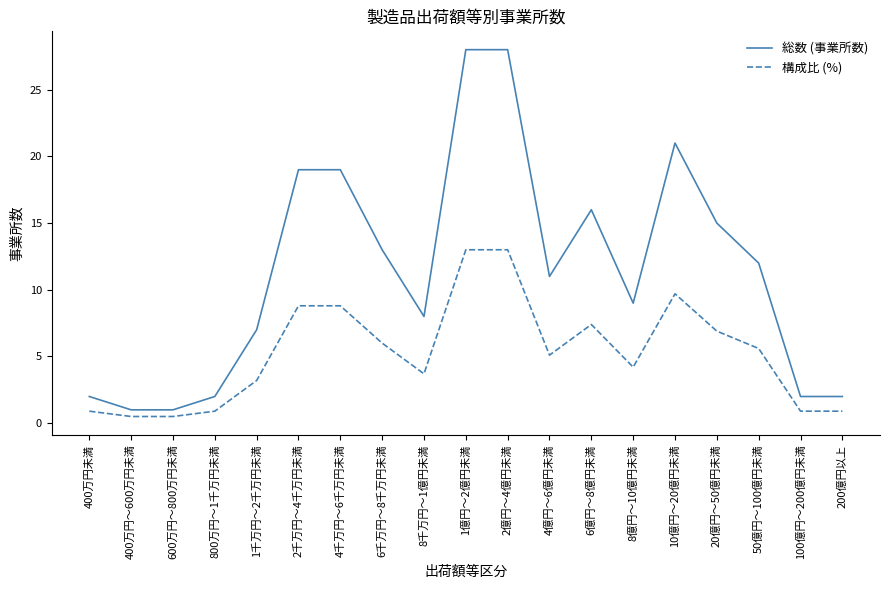

List the series in order of their peak value, lowest first.

構成比 (%), 総数 (事業所数)